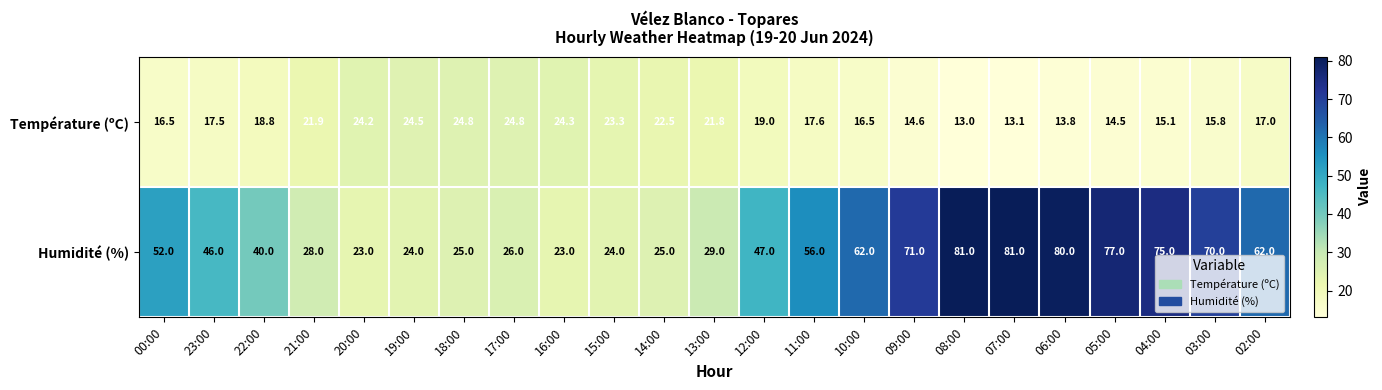

Read the Humidité (%) value at 03:00.

70.0